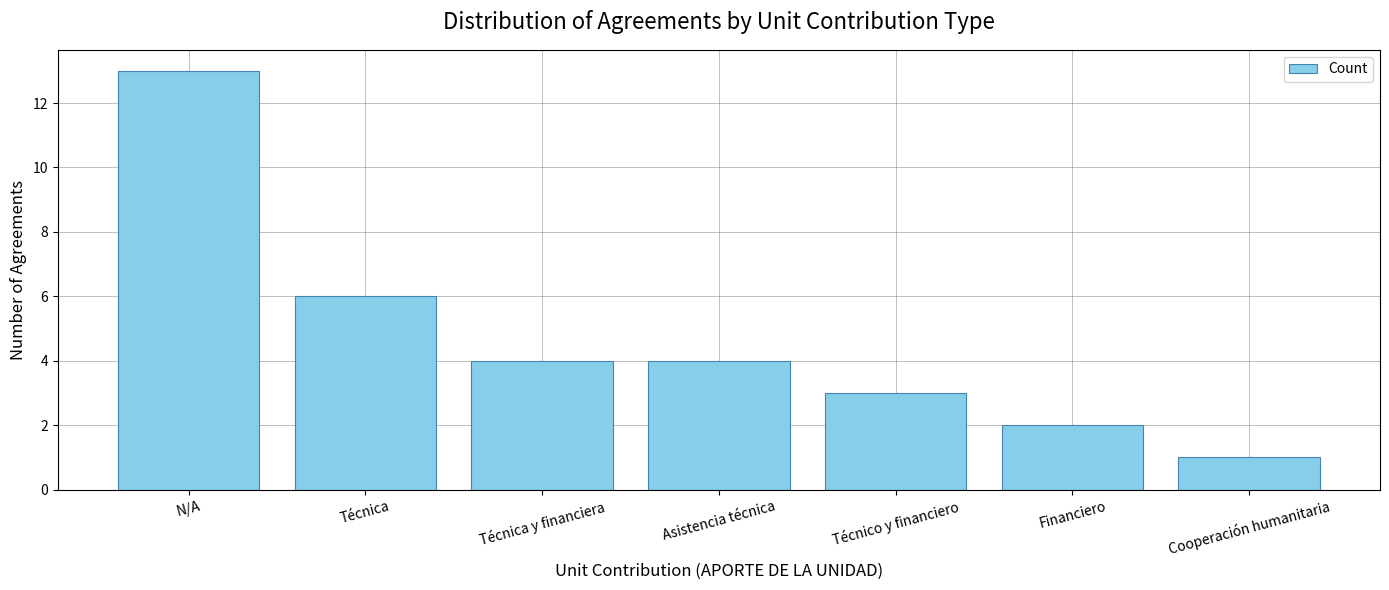

What is the sum of the values at Técnico y financiero and Técnica y financiera?

7